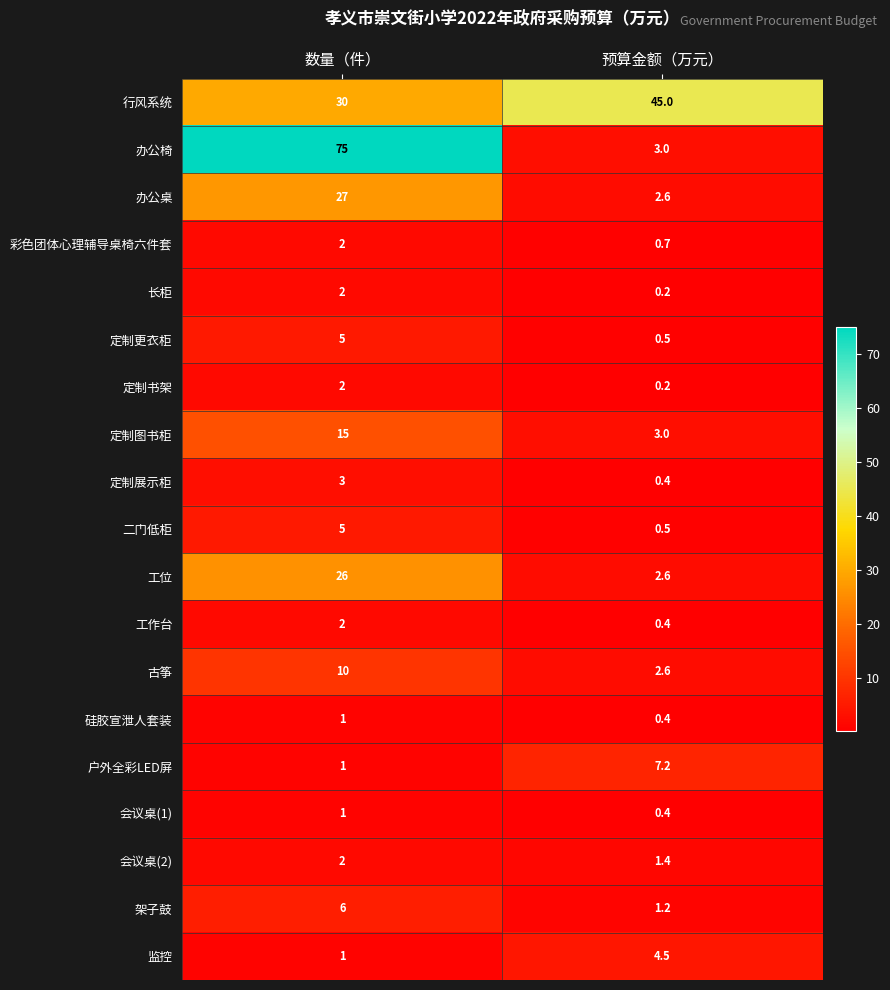

Where does the 户外全彩LED屏 series first go above 7?

预算金额（万元）